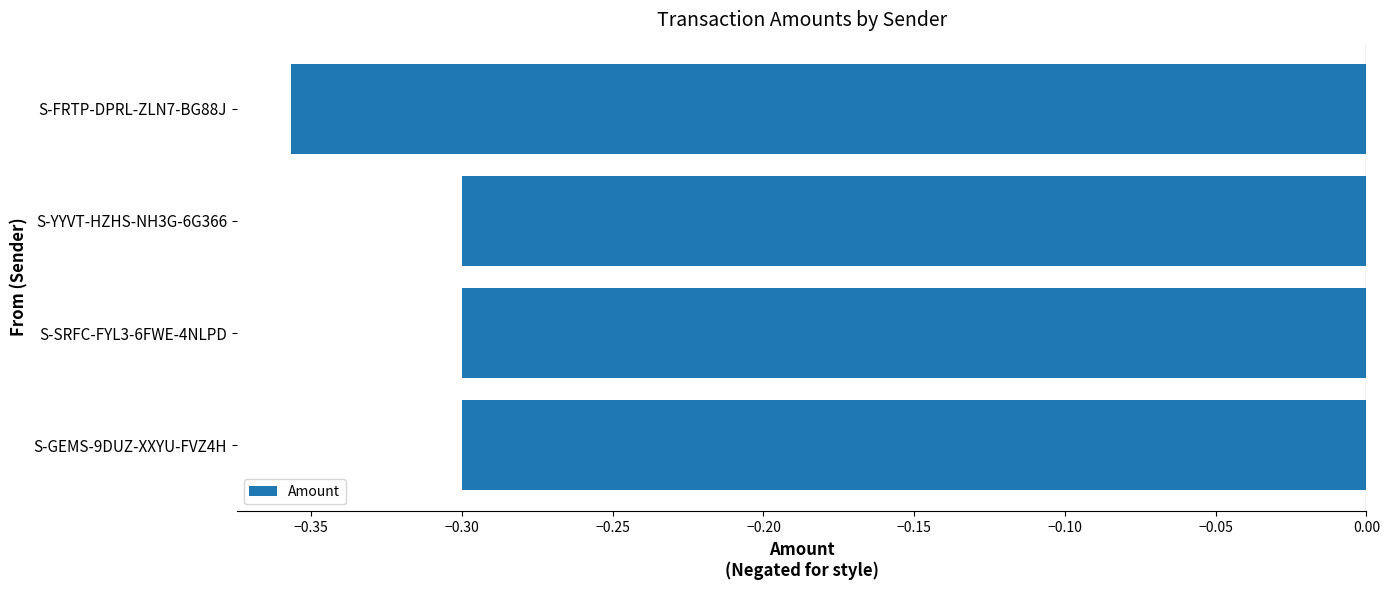

True or false: the data shows -0.5 at S-SRFC-FYL3-6FWE-4NLPD.

False